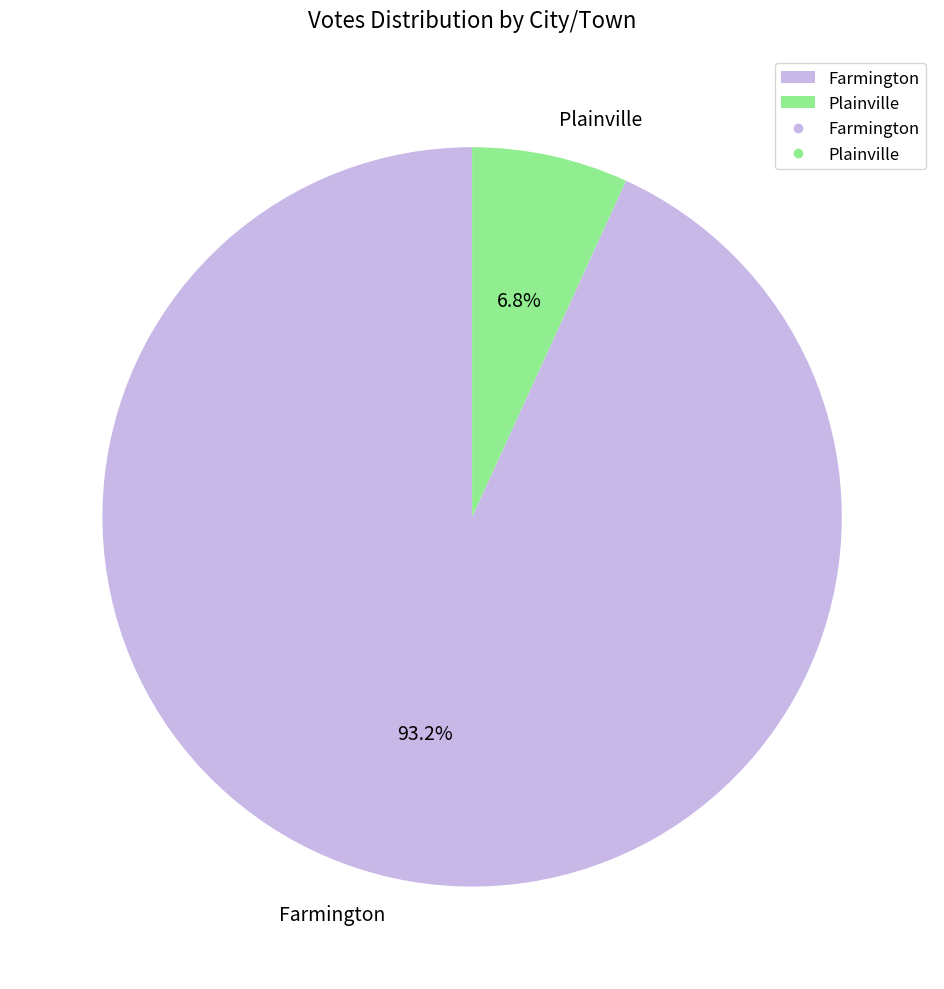

The Plainville slice represents 20% of the pie. True or false?

False